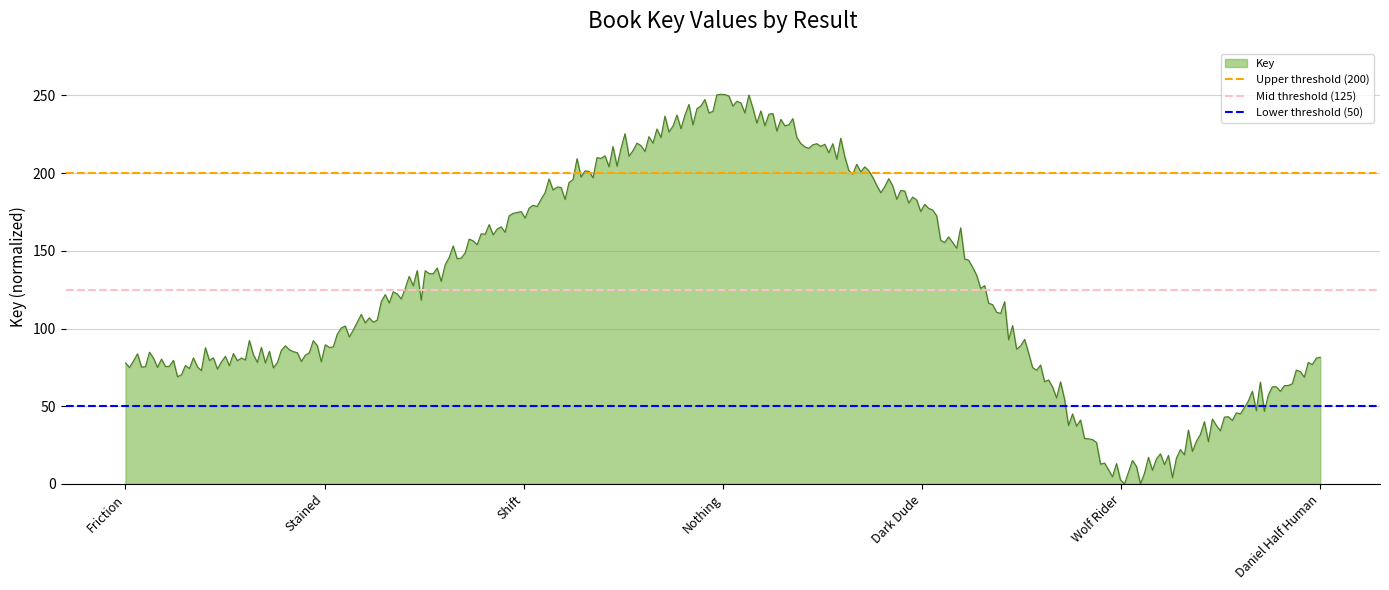

What is the highest value of the Key series?

250.8